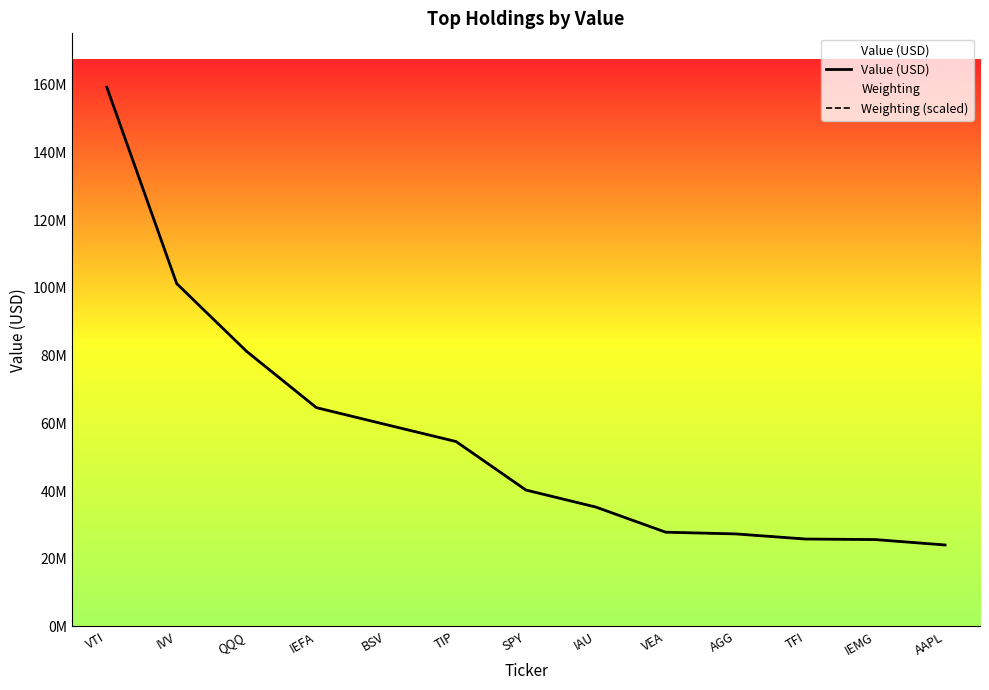

How many lines are shown in the chart?

2